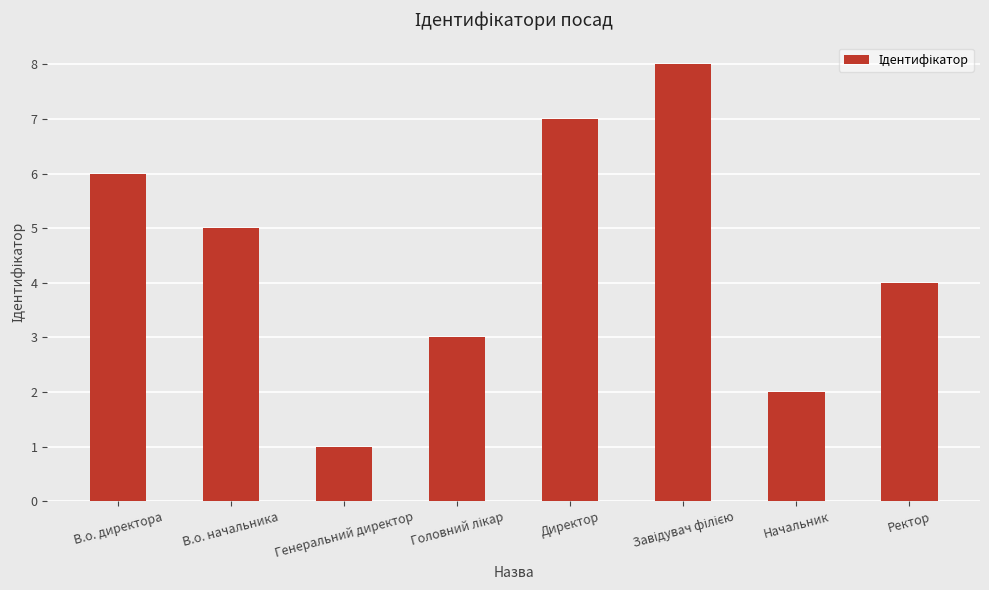

Count the values in the range 3 to 7.

5